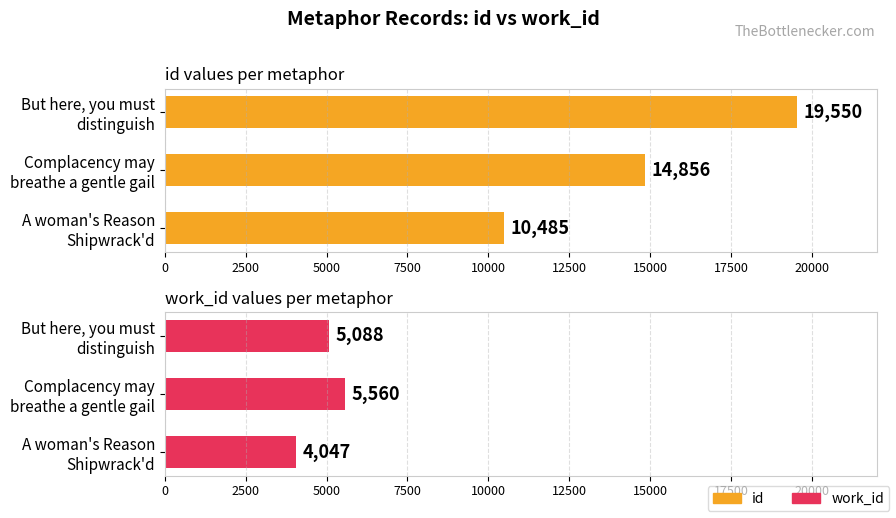

What are all the series names shown in the legend?

id, work_id